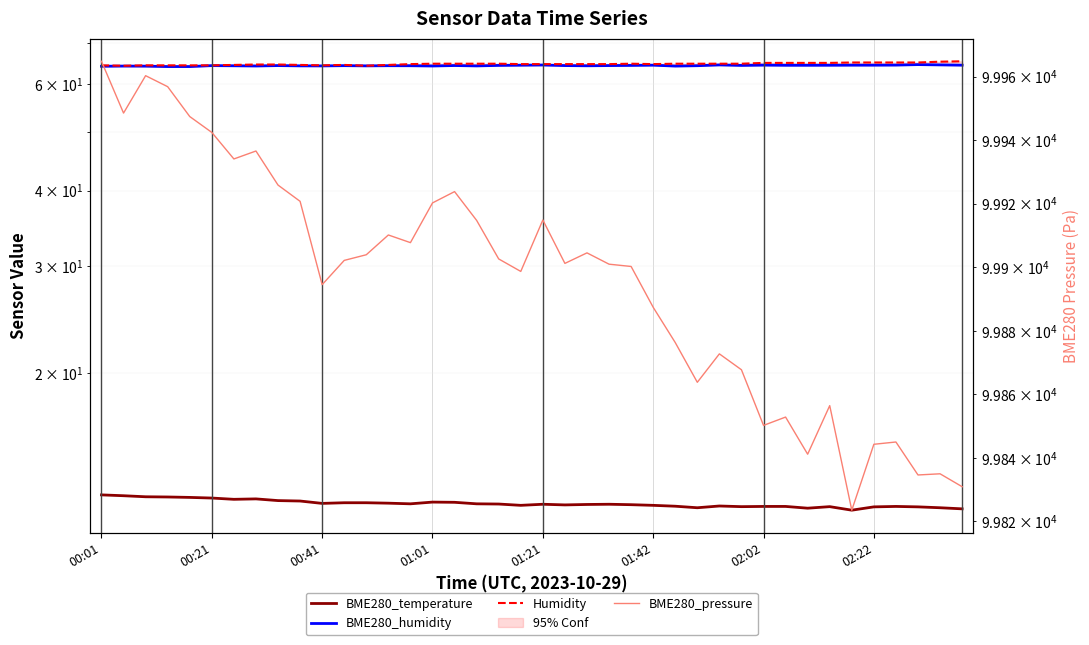

What is the greatest value displayed?

99964.8